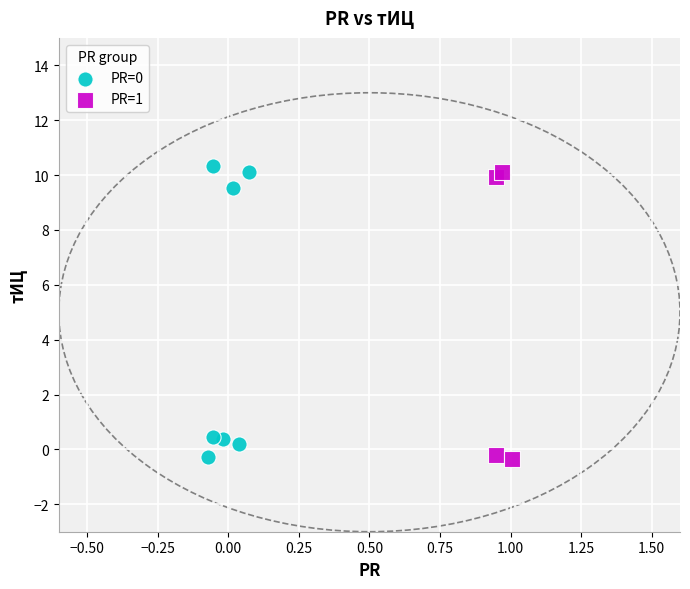

Which series contains the highest Y value?

PR=0